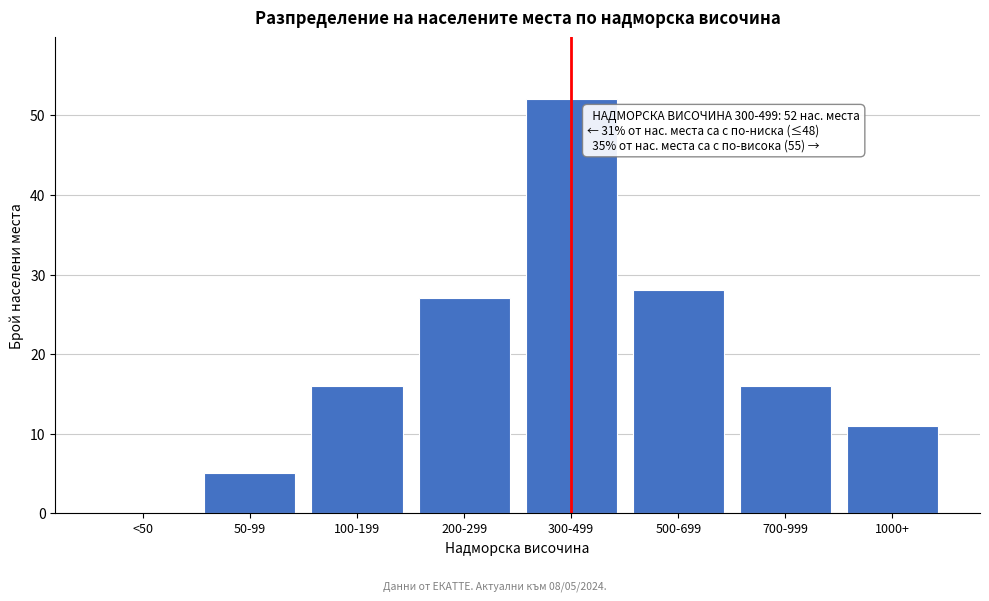

Reading left to right, what are all the values shown in this chart?

<50=0	50-99=5	100-199=16	200-299=27	300-499=52	500-699=28	700-999=16	1000+=11